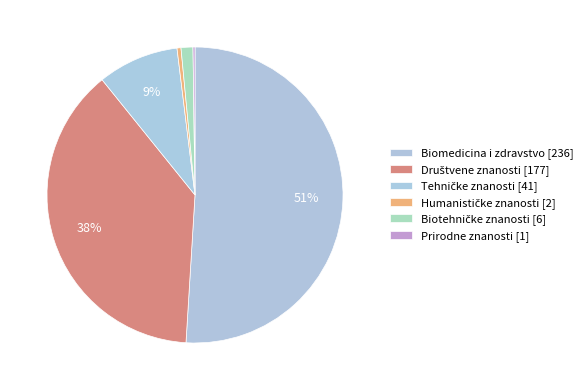

How many slices are in this pie chart?

6